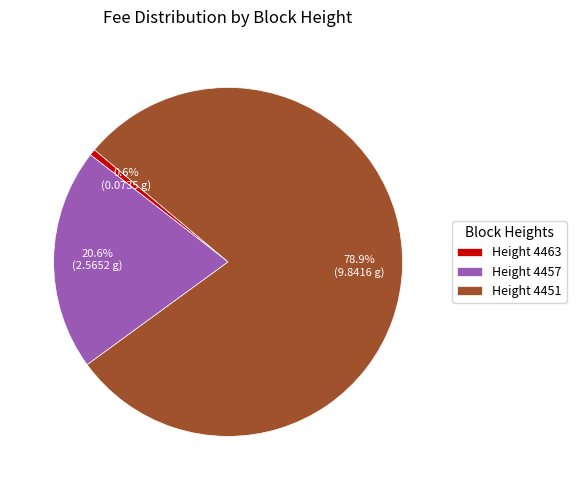

Which category accounts for the majority?

Height 4451